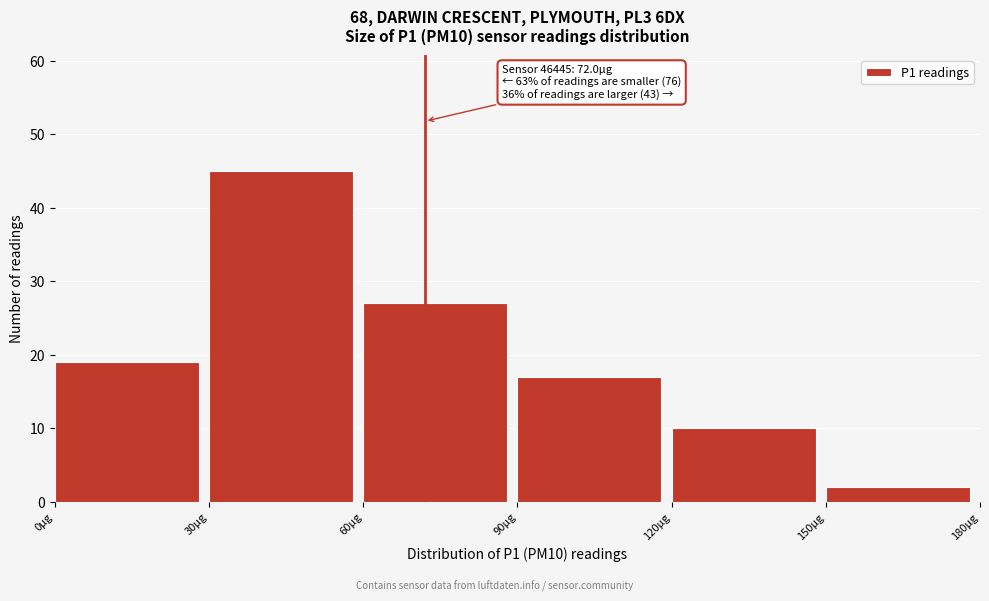

Which range on the x-axis has the tallest bar?

30 to 60